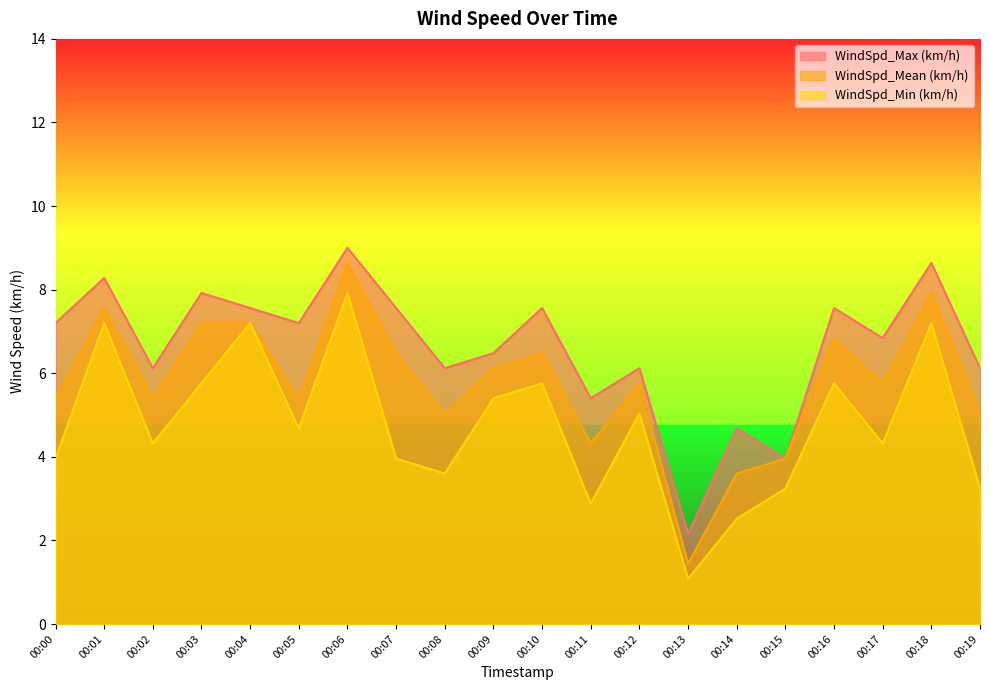

Reading right to left, transcribe all the data shown in this chart.

WindSpd_Max (km/h): 6.1	8.6	6.8	7.6	4.0	4.7	2.2	6.1	5.4	7.6	6.5	6.1	7.6	9.0	7.2	7.6	7.9	6.1	8.3	7.2
WindSpd_Mean (km/h): 5.0	7.9	5.8	6.8	4.0	3.6	1.4	5.8	4.3	6.5	6.1	5.0	6.5	8.6	5.4	7.2	7.2	5.4	7.6	5.4
WindSpd_Min (km/h): 3.2	7.2	4.3	5.8	3.2	2.5	1.1	5.0	2.9	5.8	5.4	3.6	4.0	7.9	4.7	7.2	5.8	4.3	7.2	4.0